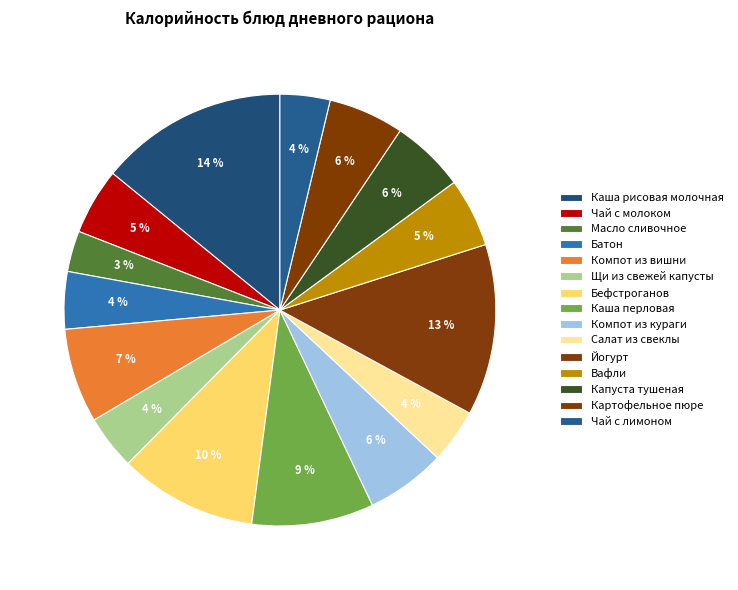

How many segments does this pie chart have?

15